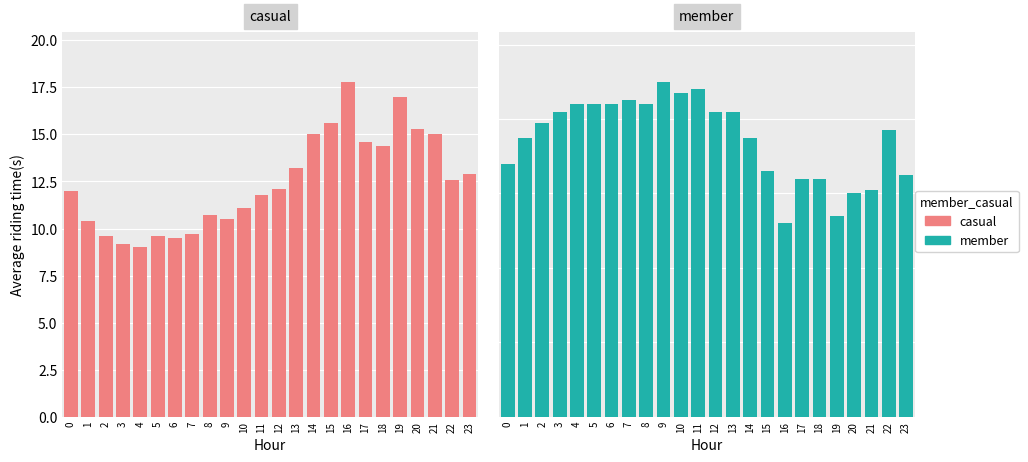

At how many categories does at least one series exceed 27?

24